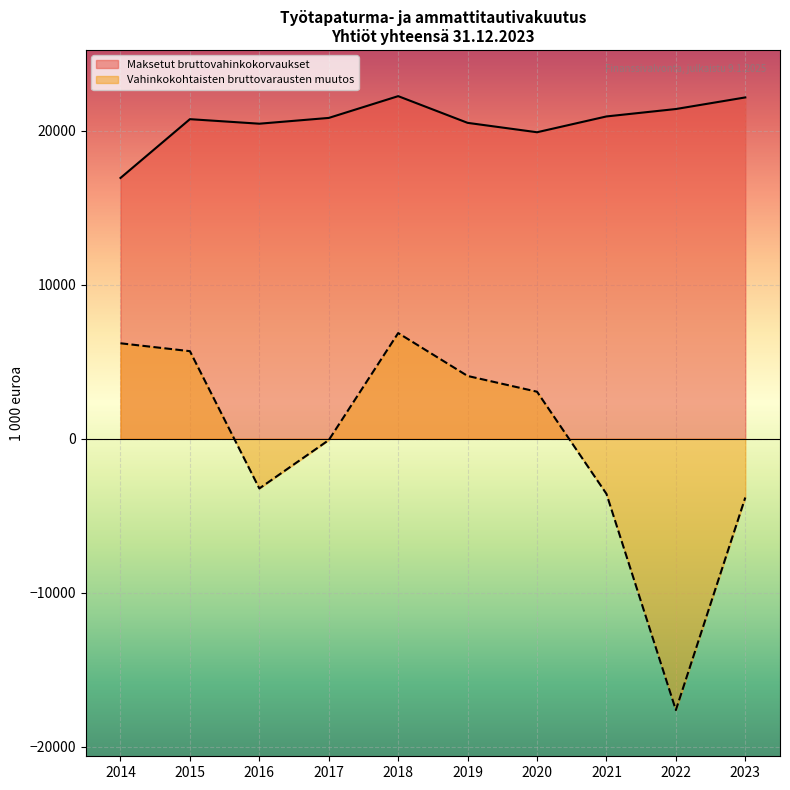

How many categories are shown in the chart?

10